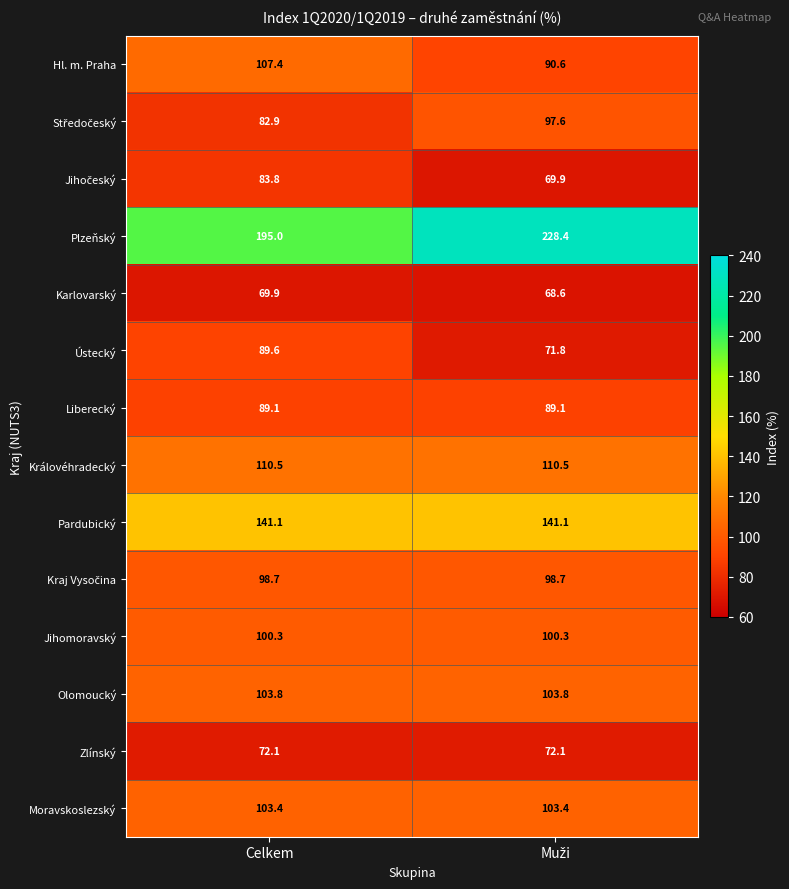

Which series has the widest spread of values?

Plzeňský